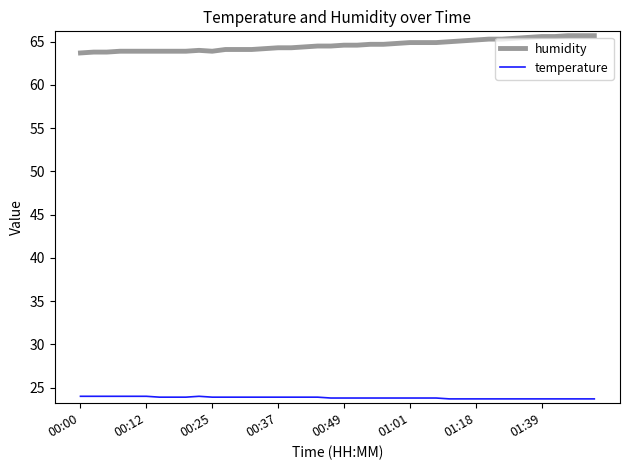

List the series in order of their peak value, highest first.

humidity, temperature